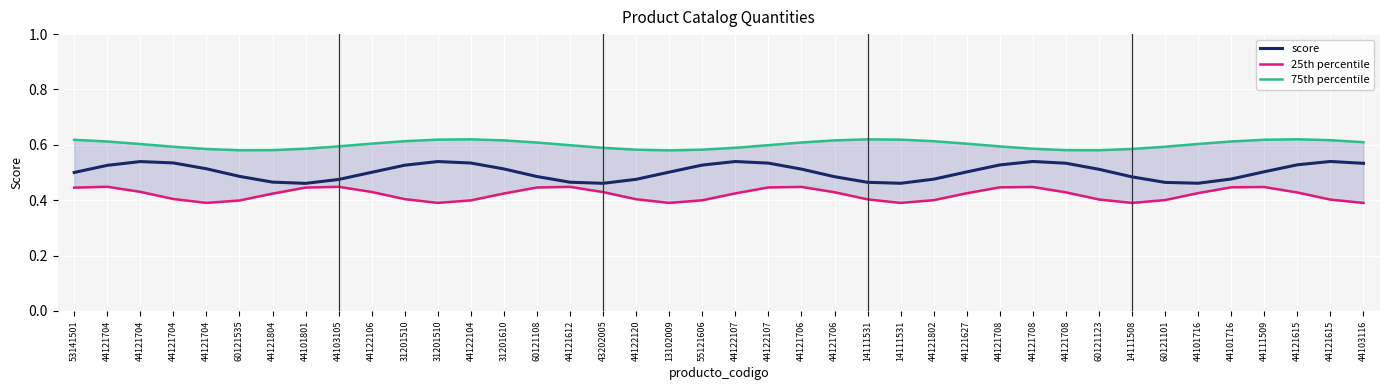

Is it true that score equals 0.5 at 31201510?

True